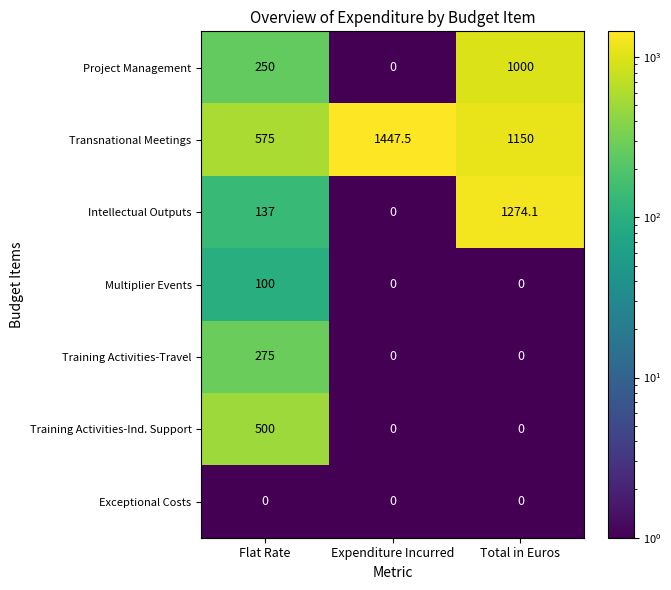

Is it true that Exceptional Costs equals 0.0 at Expenditure Incurred?

True